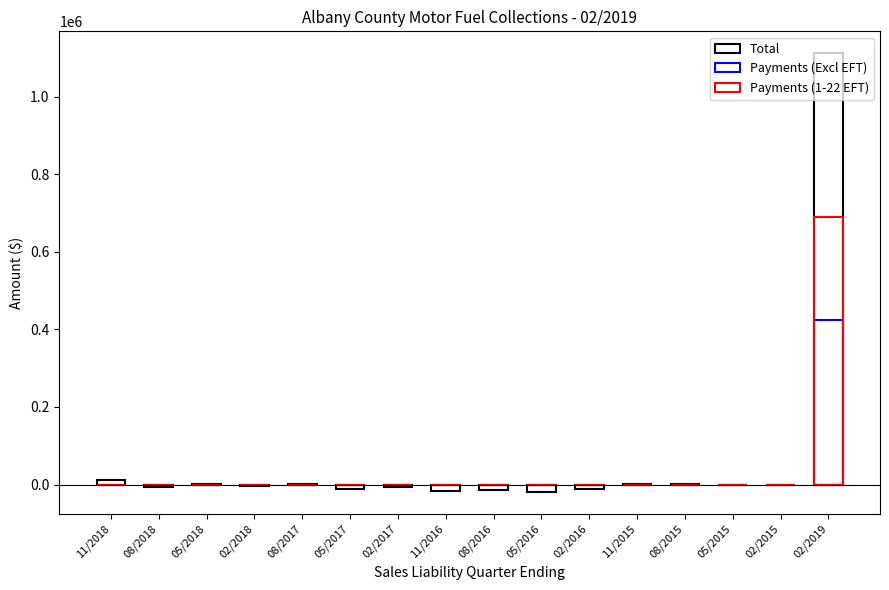

Which series has the largest total across all categories?

Total